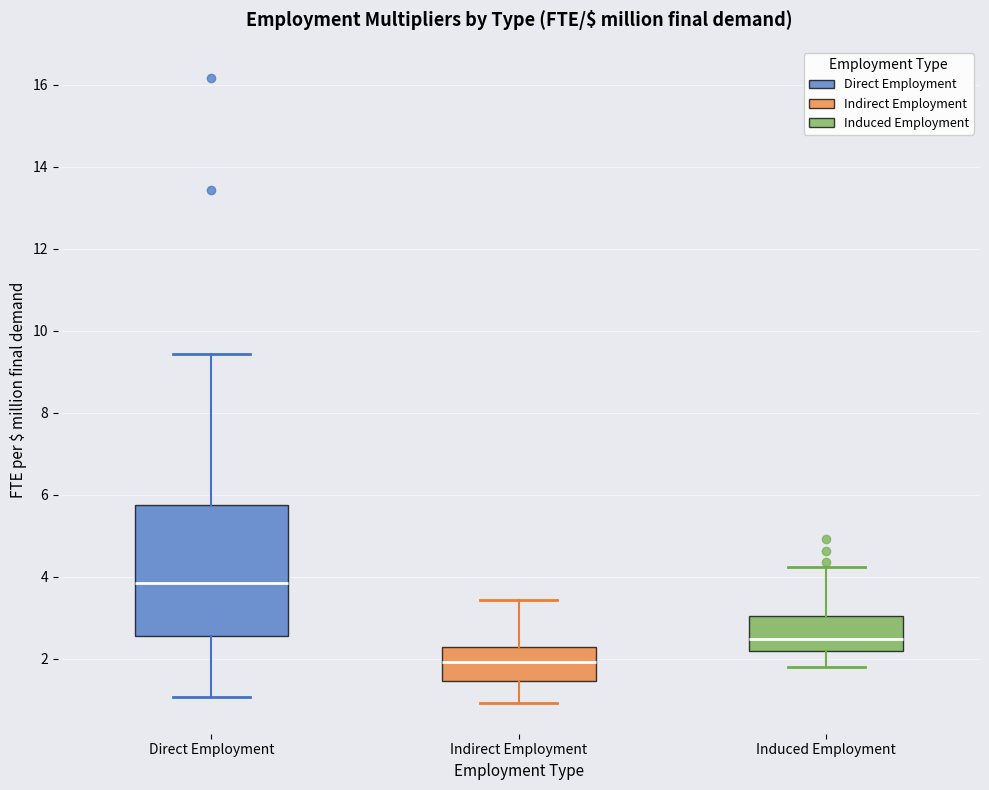

Reading left to right, read every box against the y-axis: the position of its median line, the range the box covers, and the ends of its whiskers. The values are not printed on the chart, so give them approximately, as read against the axis.

Direct Employment: median 3.8, box 2.6 to 5.8, whiskers 1.0 to 9.4
Indirect Employment: median 2.0, box 1.4 to 2.2, whiskers 1.0 to 3.4
Induced Employment: median 2.4, box 2.2 to 3.0, whiskers 1.8 to 4.2